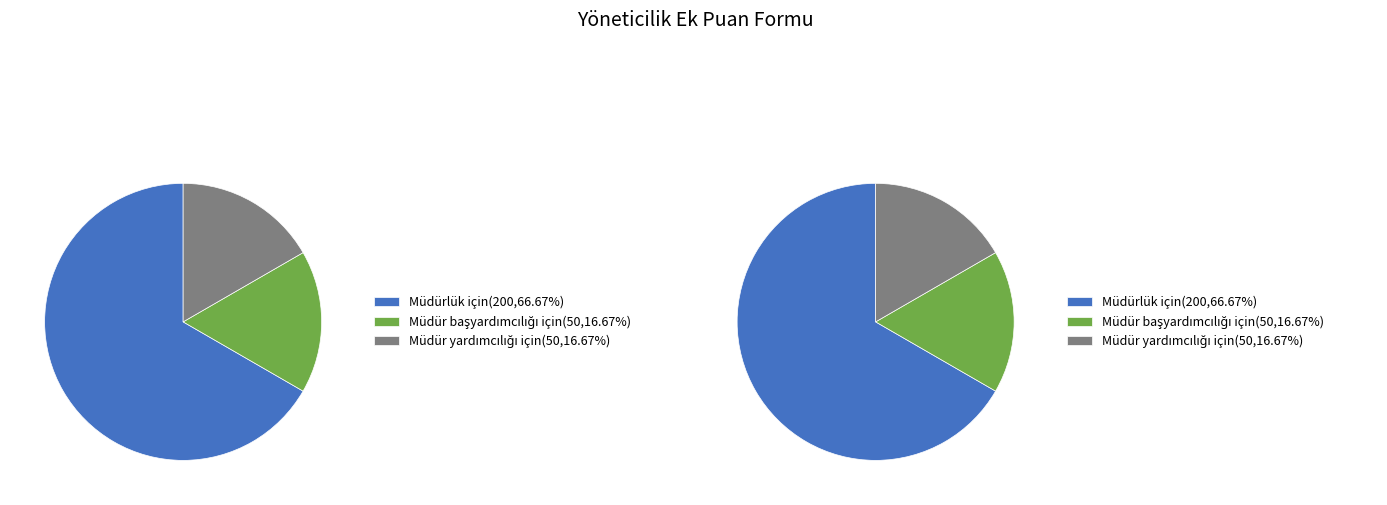

Does 8 represent more than half of the total?

No